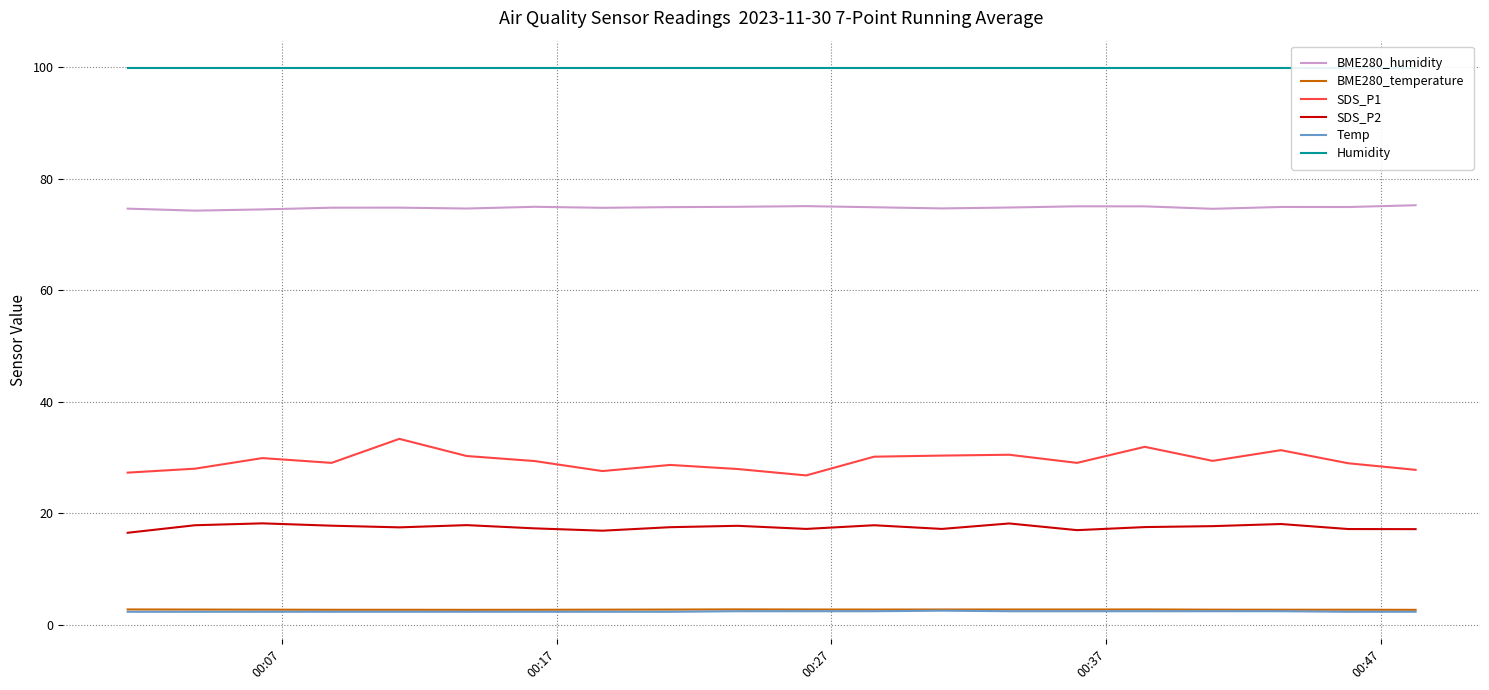

What are all the series names shown in the legend?

BME280_humidity, BME280_temperature, SDS_P1, SDS_P2, Temp, Humidity